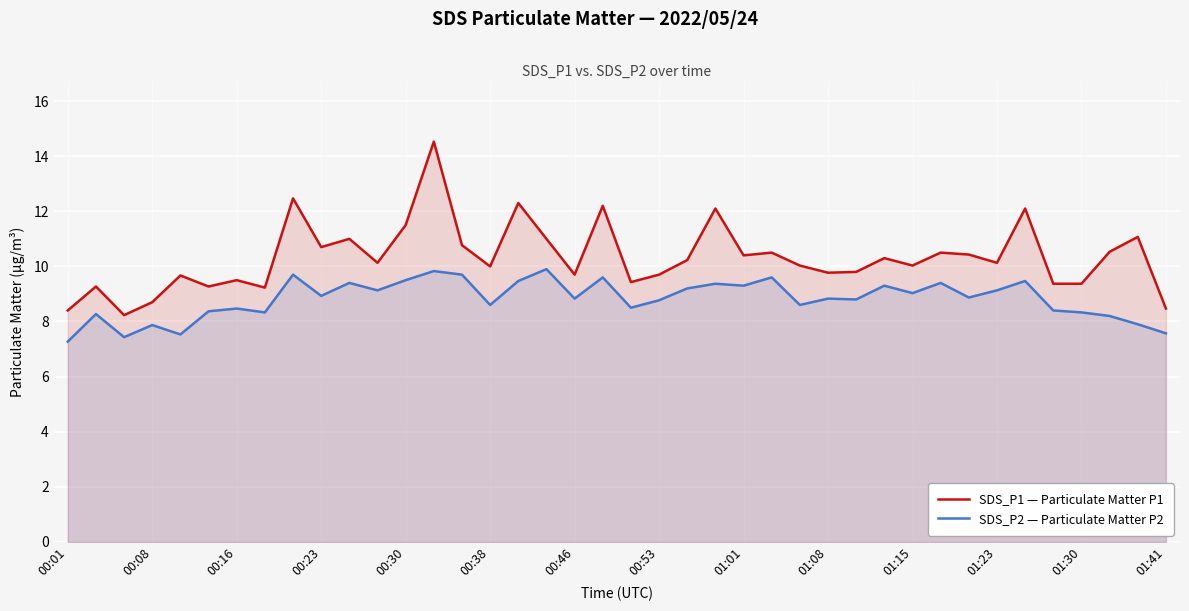

Rank the series by their average value, from highest to lowest.

SDS_P1 — Particulate Matter P1, SDS_P2 — Particulate Matter P2